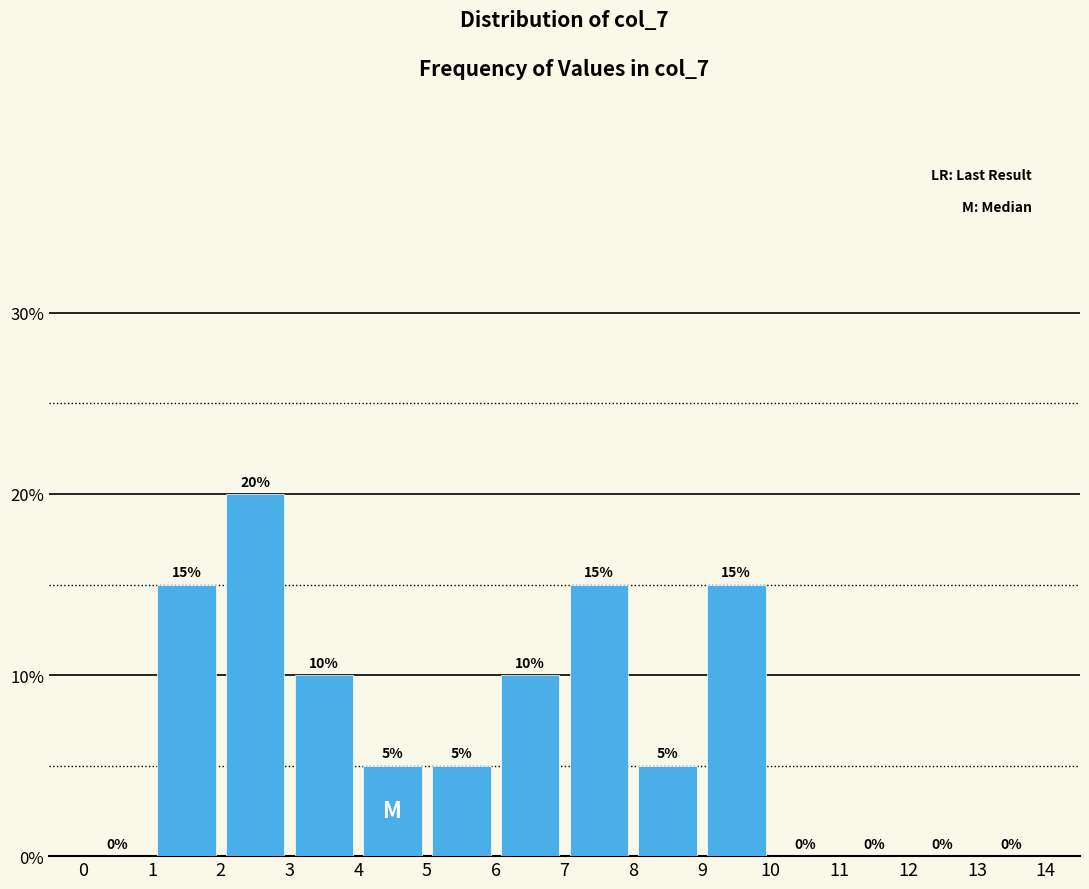

Which range on the x-axis has the tallest bar?

2 to 3